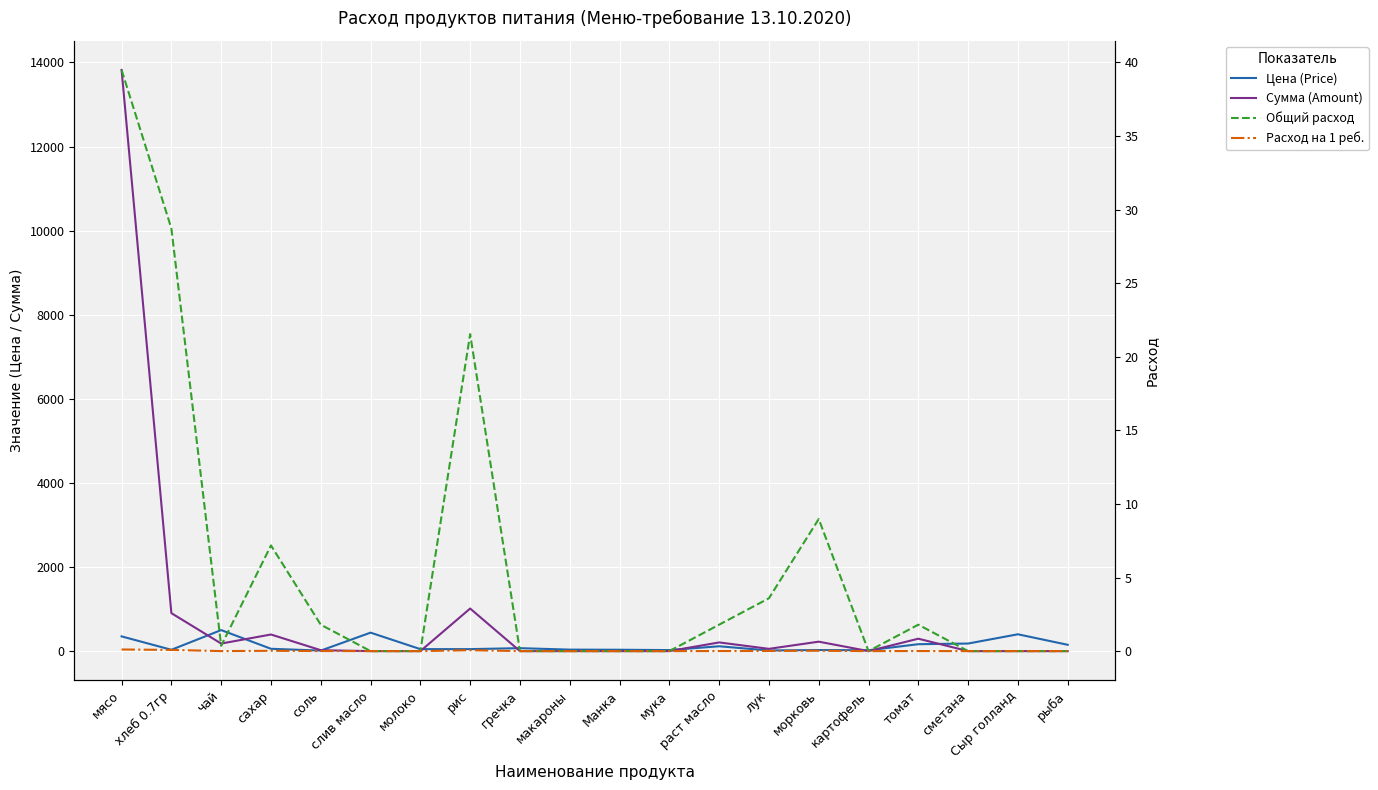

True or false: Расход на 1 реб. and Цена (Price) cross at least once.

False